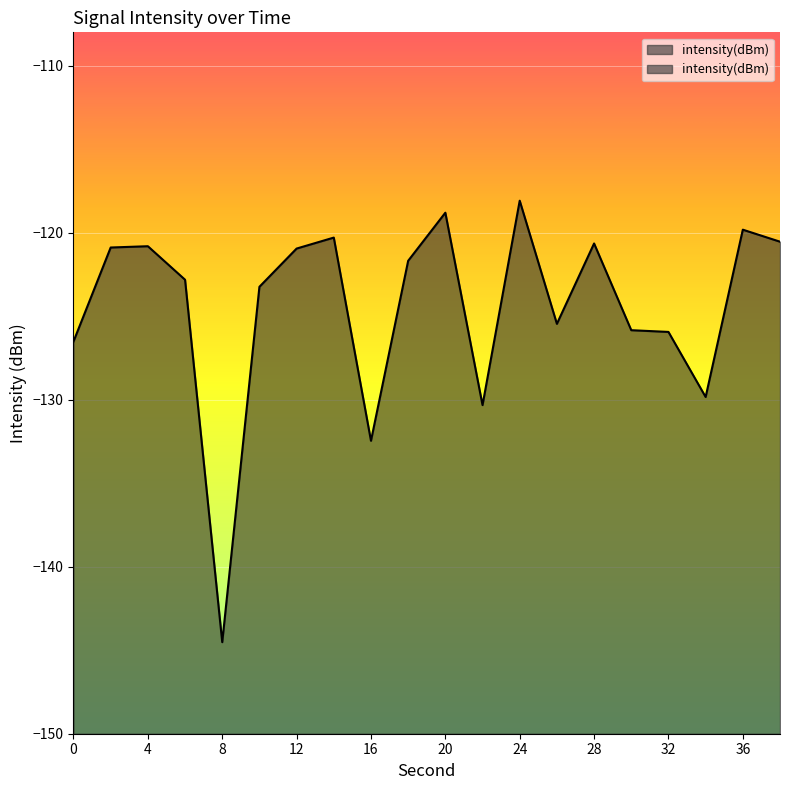

Does the chart display data point markers on the line(s)?

No